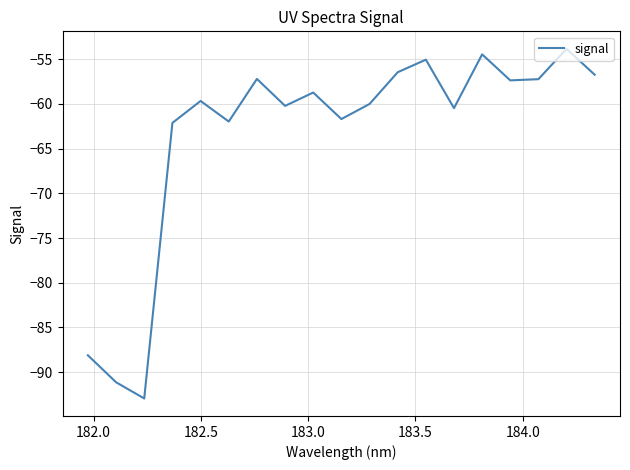

What is the maximum value shown in the chart?

-53.8